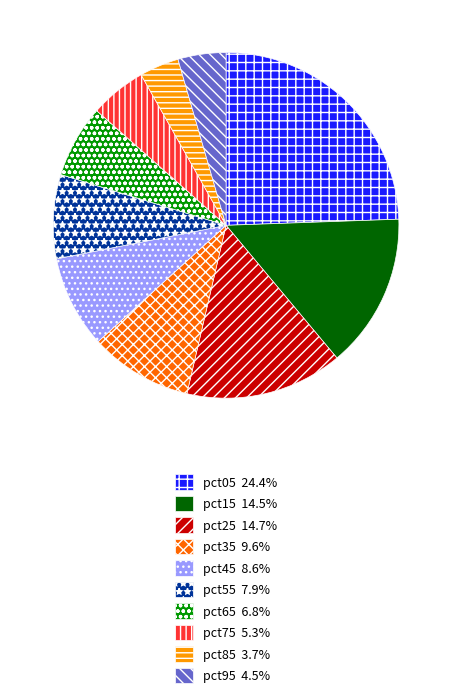

What is the smallest slice in the pie chart?

pct85